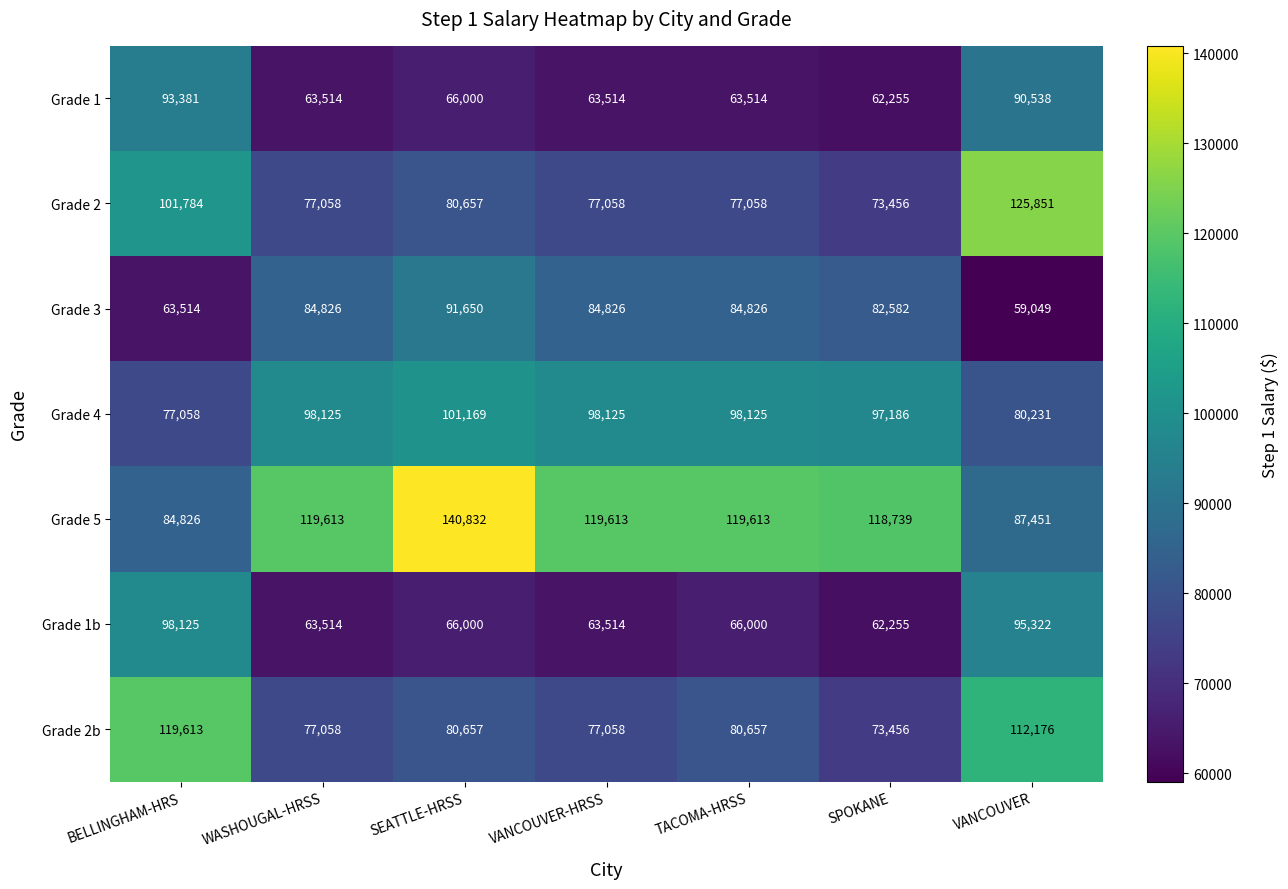

The Grade 5 series shows 119613 at WASHOUGAL-HRSS. True or false?

True